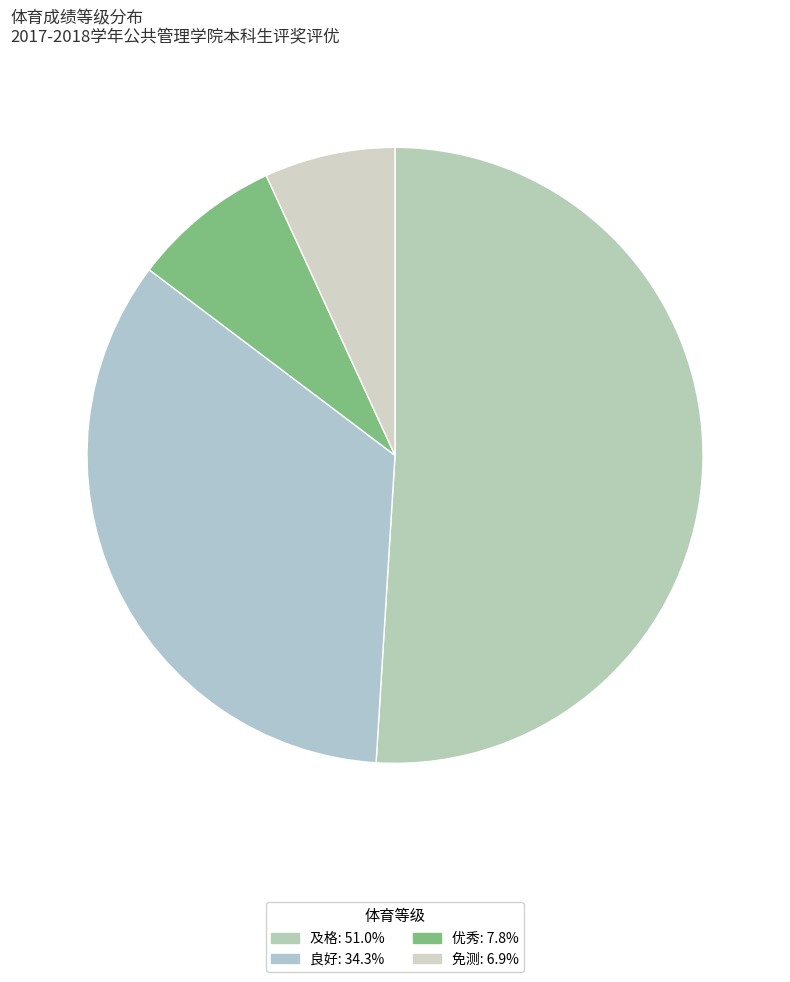

Is it true that 优秀 is 1% of the pie?

False